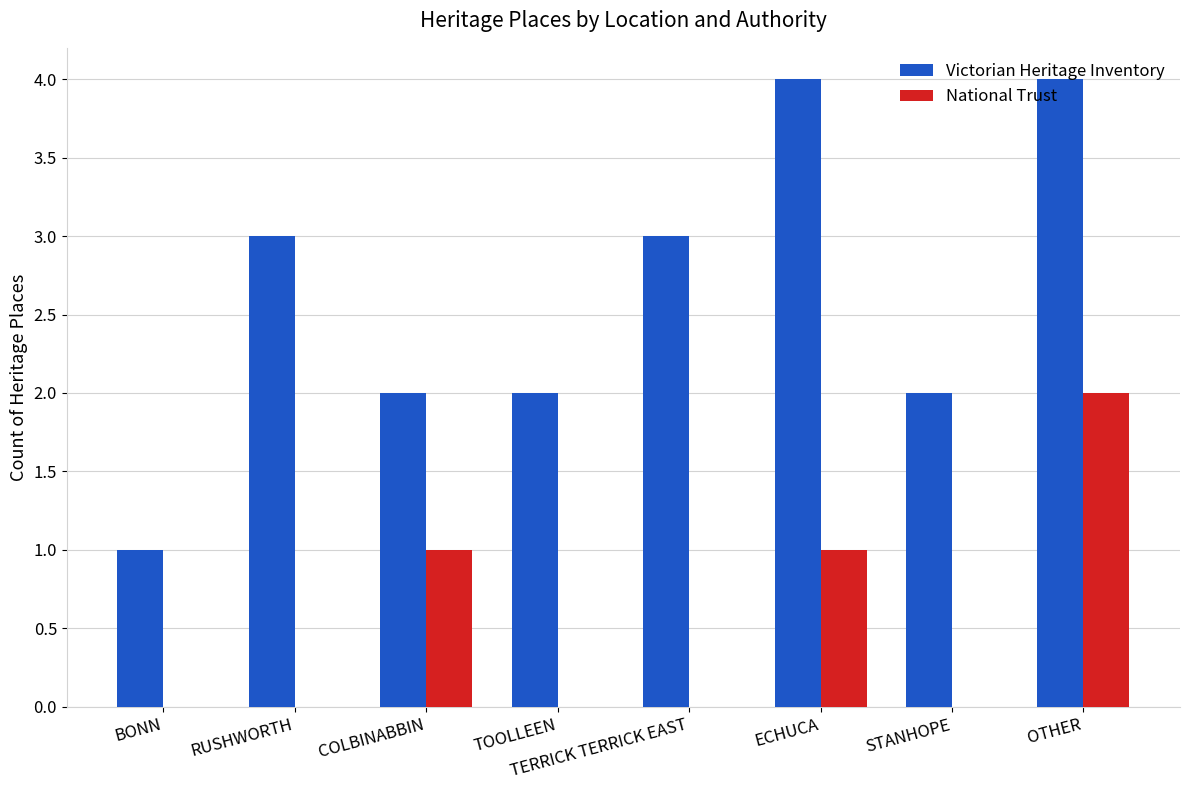

Read the Victorian Heritage Inventory value at TERRICK TERRICK EAST.

3